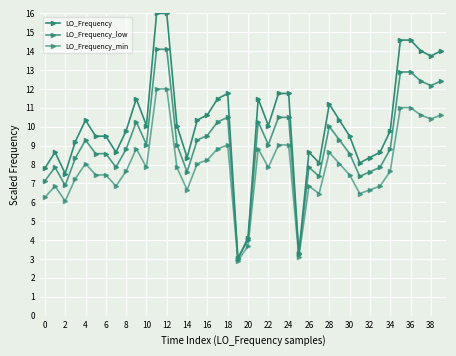

What is the smallest value displayed?

2.9